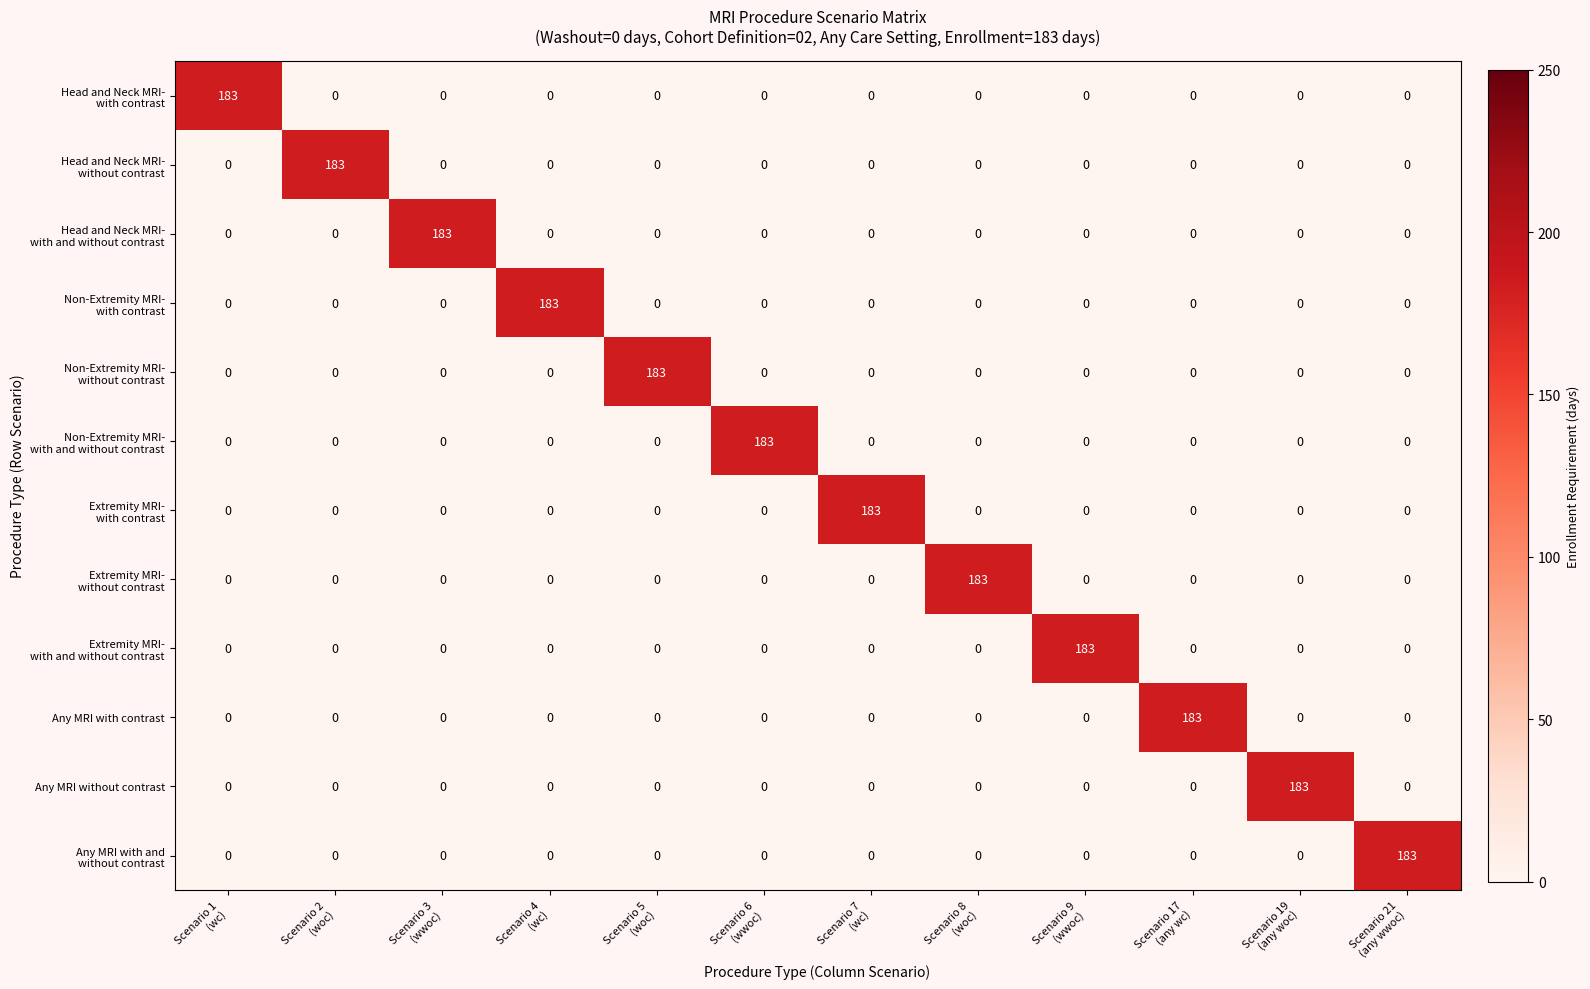

What is the sum of all Any MRI with contrast values?

183